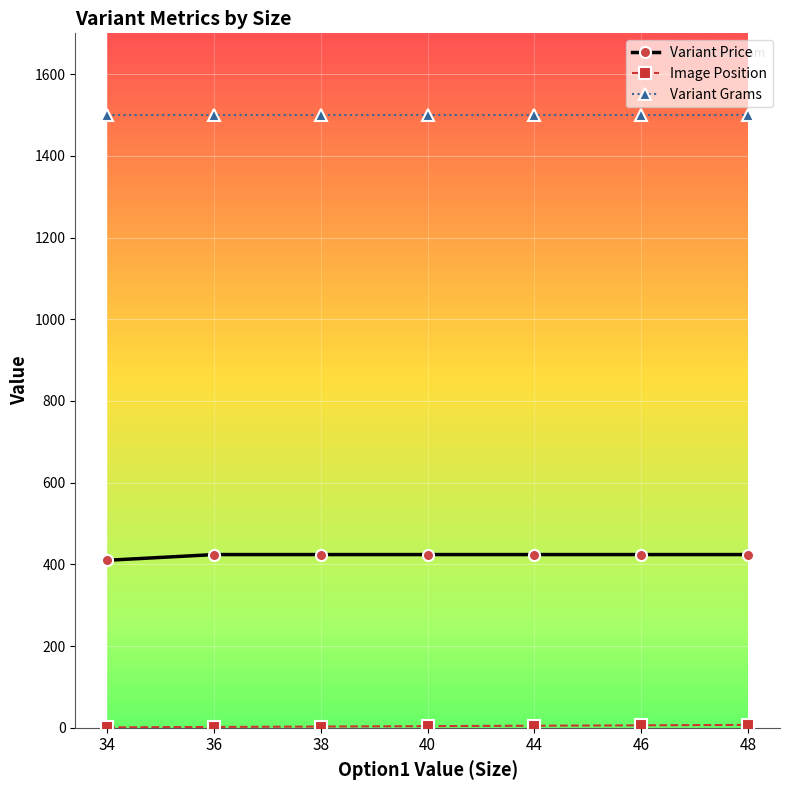

True or false: Variant Price has a value of 424 at 46.

True